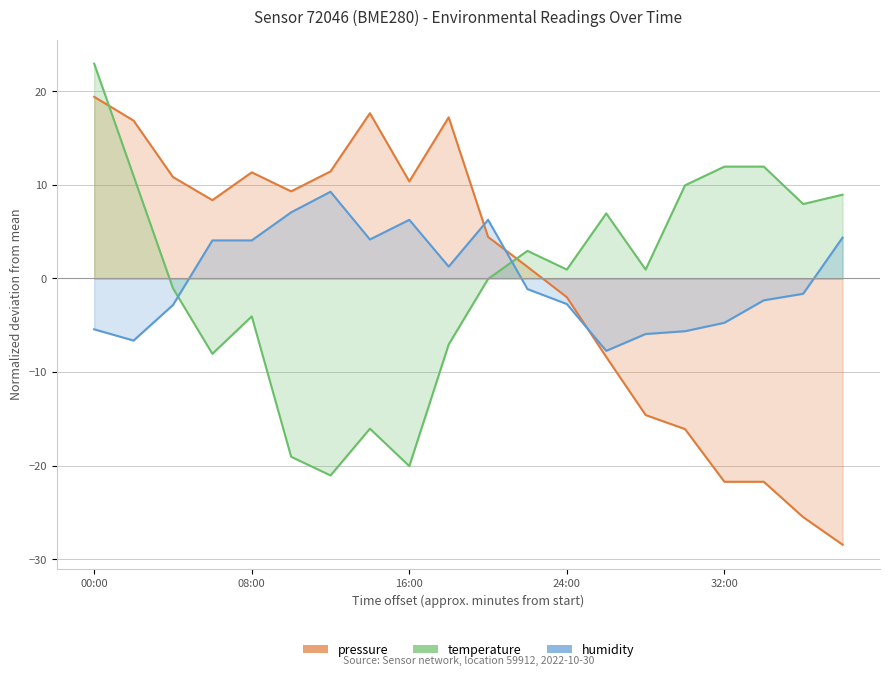

Does the chart have visible grid lines?

Yes